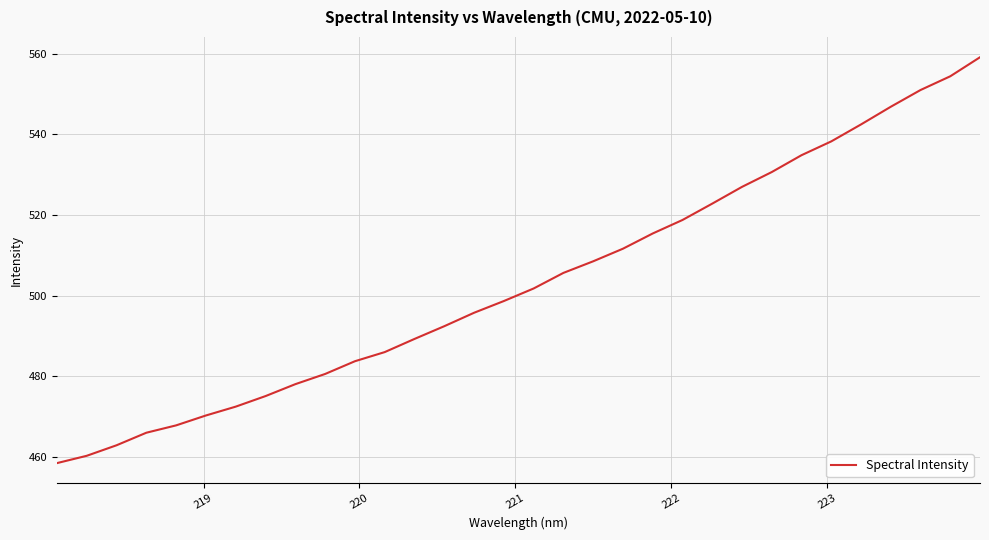

What is the minimum value shown in the chart?

458.5